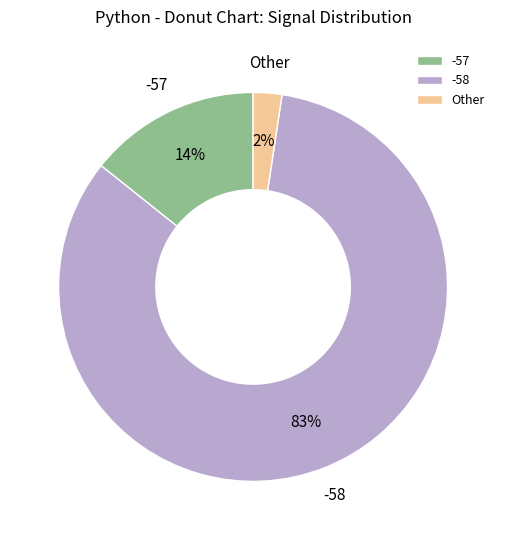

Which slice represents more than half of the pie?

-58